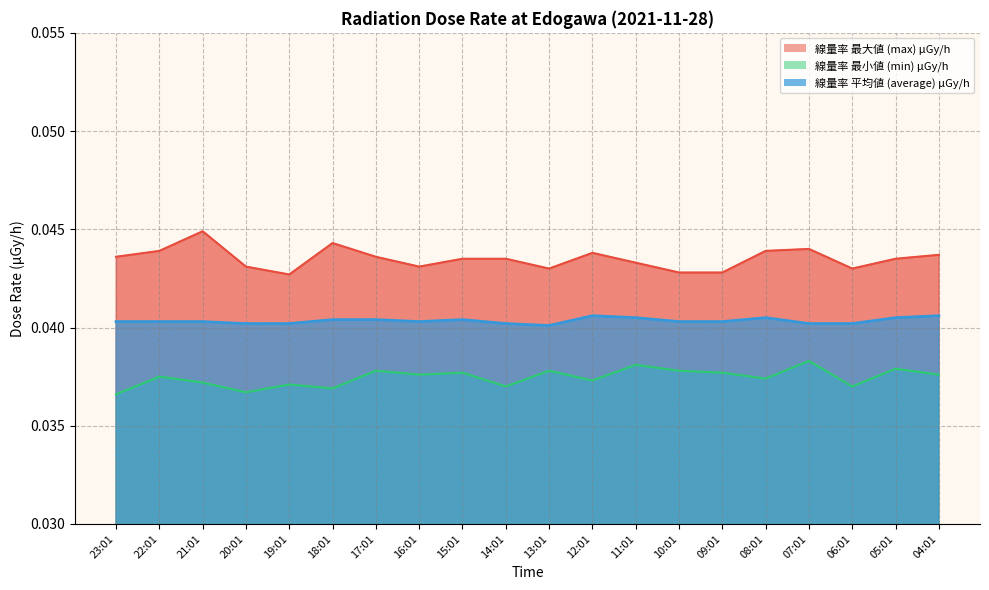

Rank the series by their maximum value, from lowest to highest.

min, average, max